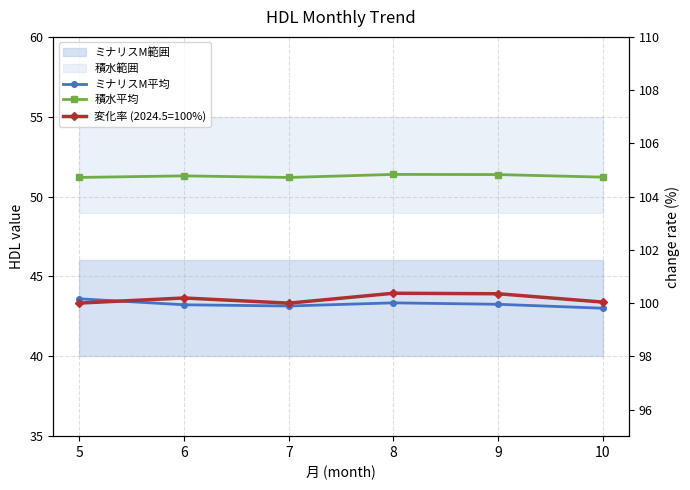

What is the average value of the 積水平均 series?

51.3